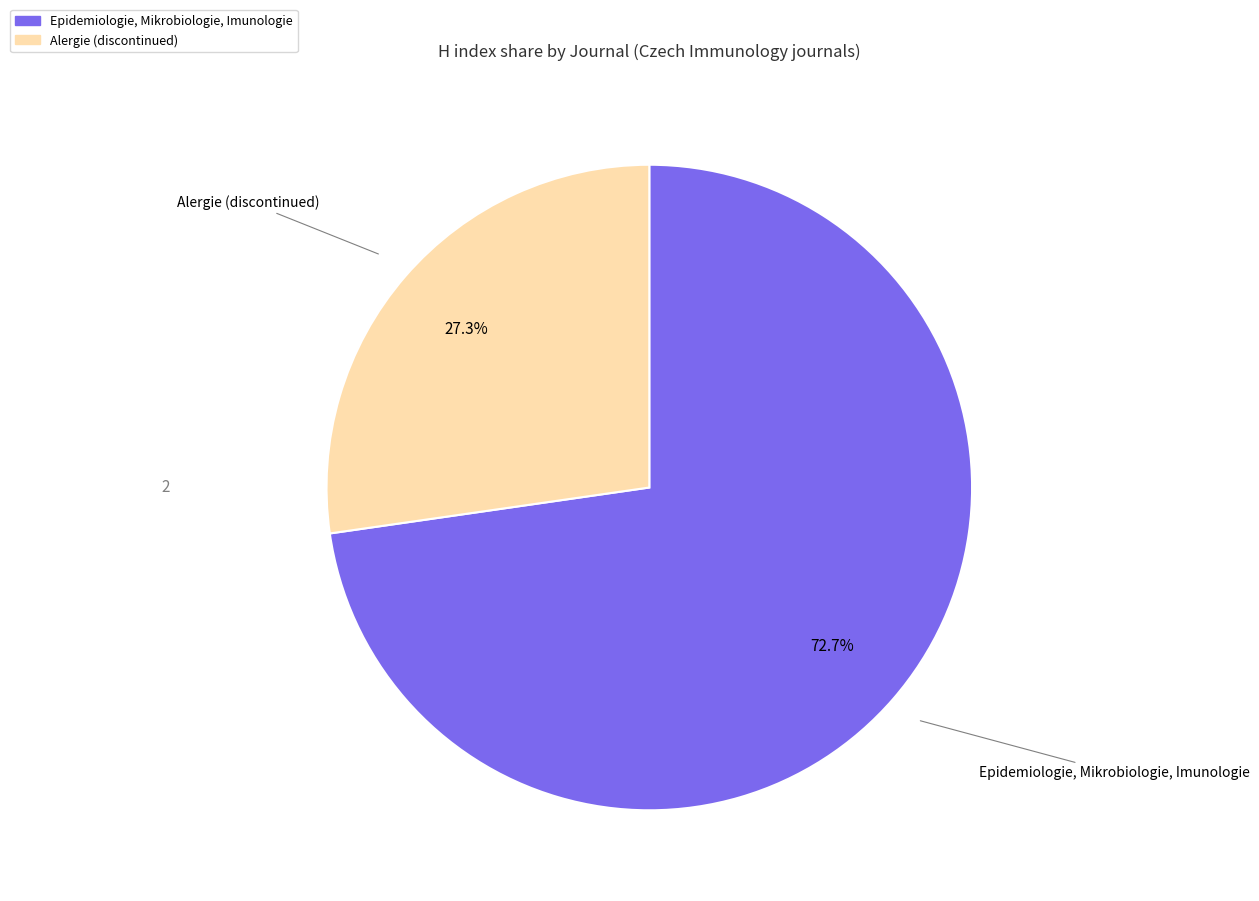

What is the ratio of the value at Alergie (discontinued) to the value at Epidemiologie, Mikrobiologie, Imunologie?

0.4